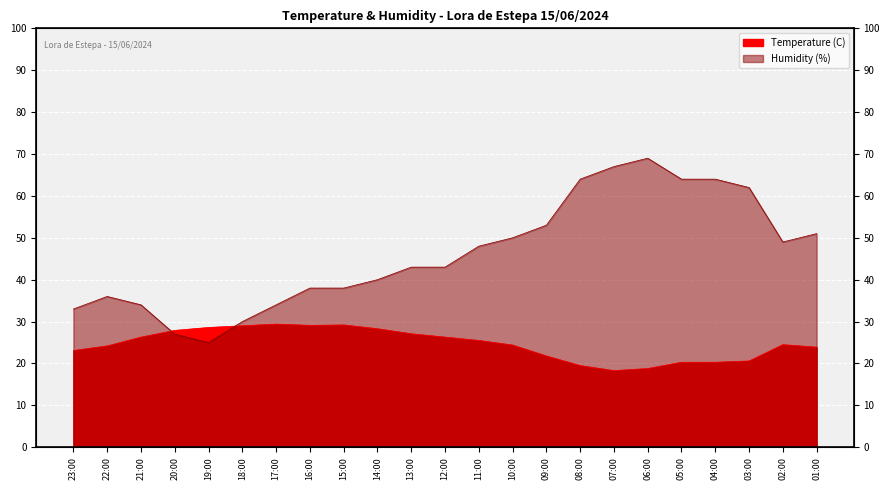

Is it true that Humidity (%) equals 79.7 at 10:00?

False